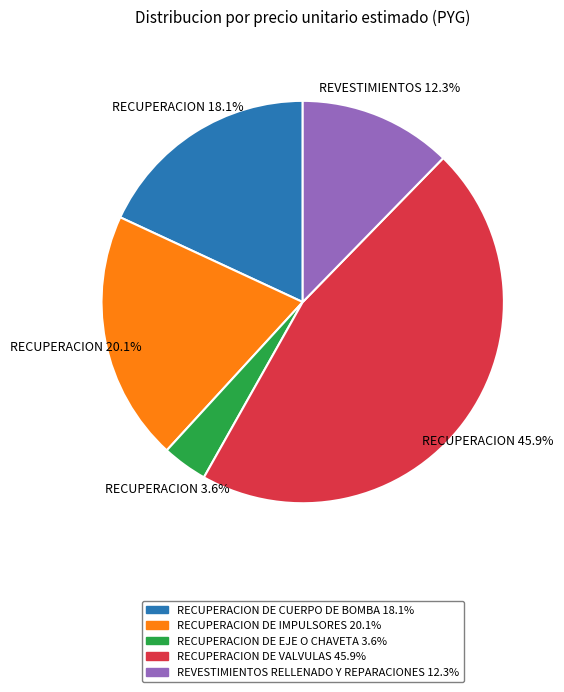

Is the sum of RECUPERACION DE IMPULSORES and RECUPERACION DE EJE O CHAVETA greater than half?

No